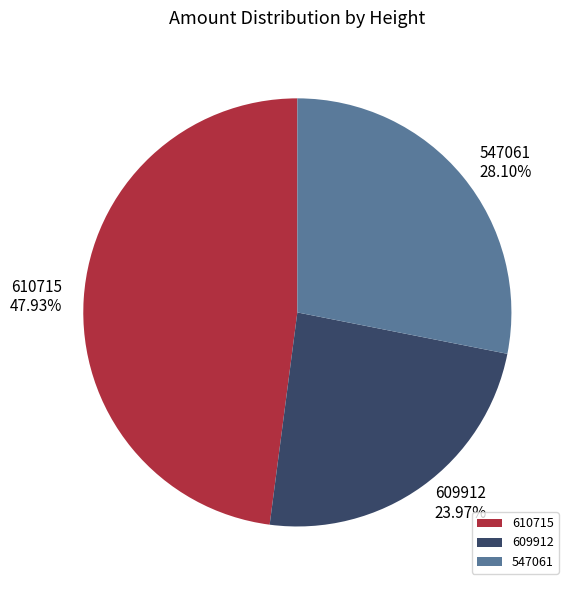

Is 609912 the majority of the pie?

No